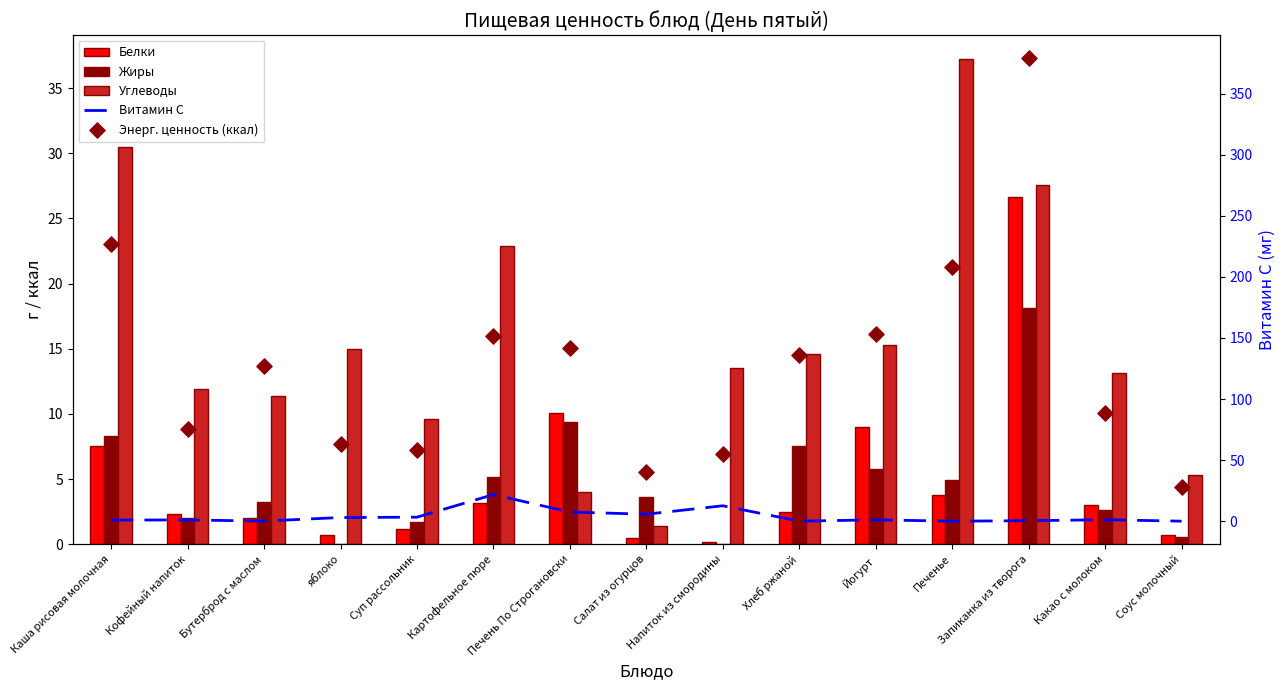

Is the value of Витамин С at Какао с молоком greater than the value of Углеводы at Печенье?

No